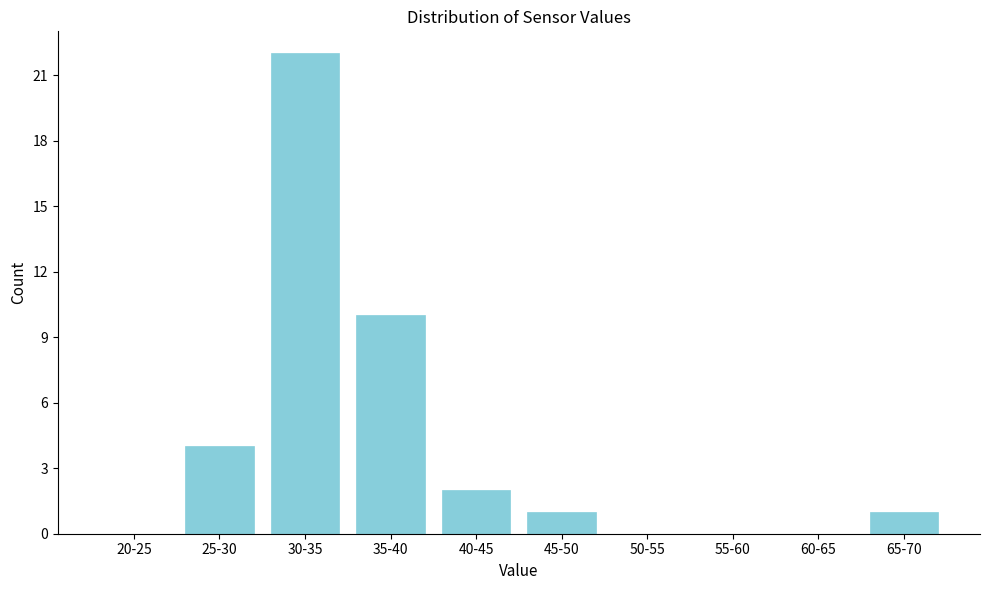

Reading left to right, what are all the values shown in this chart?

20-25=0	25-30=4	30-35=22	35-40=10	40-45=2	45-50=1	50-55=0	55-60=0	60-65=0	65-70=1